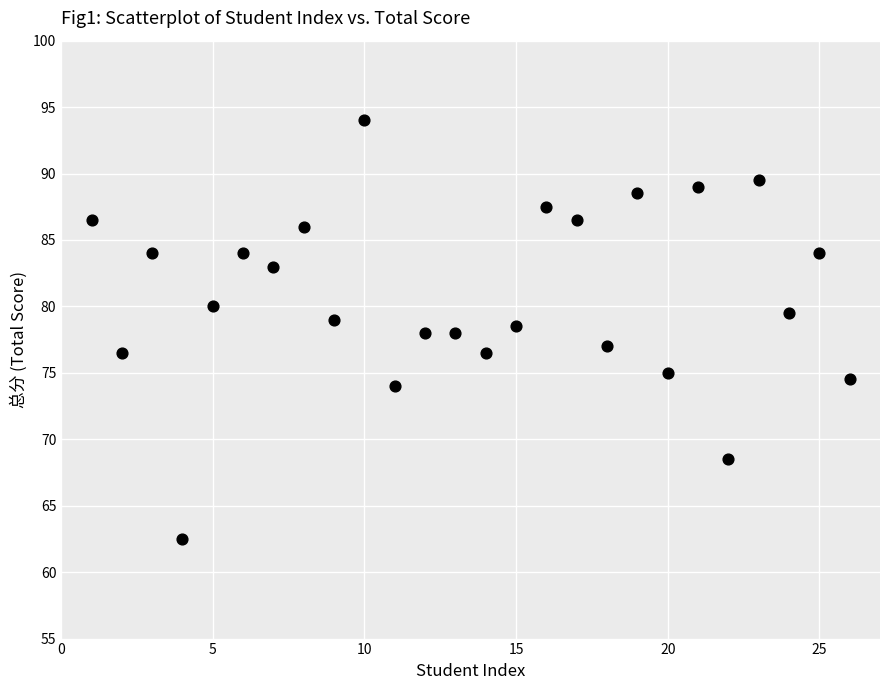

What is the range of X values (max minus min)?

25.0